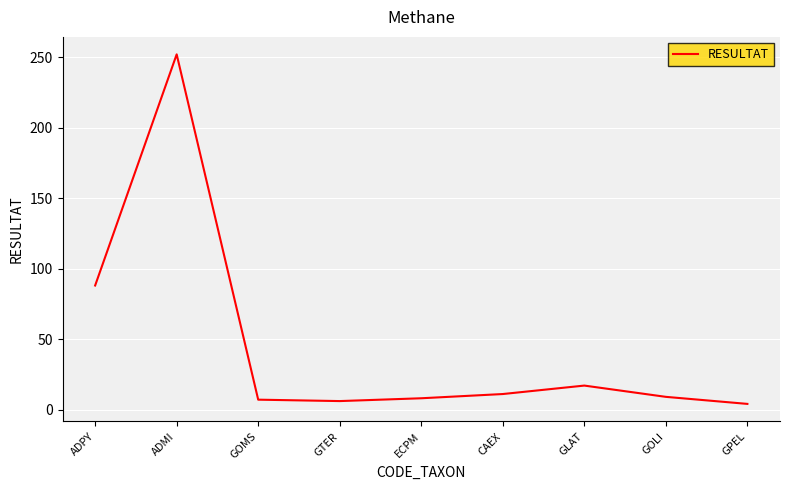

Between ADMI and GLAT, which is larger?

ADMI